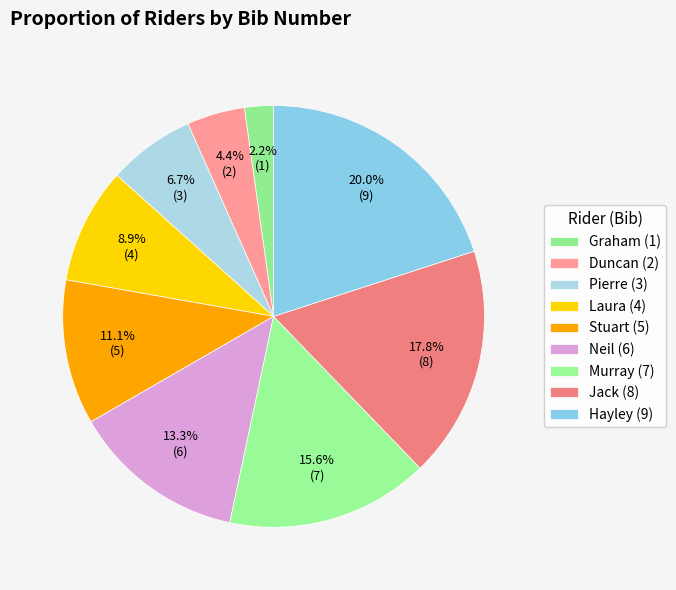

How many slices are in this pie chart?

9